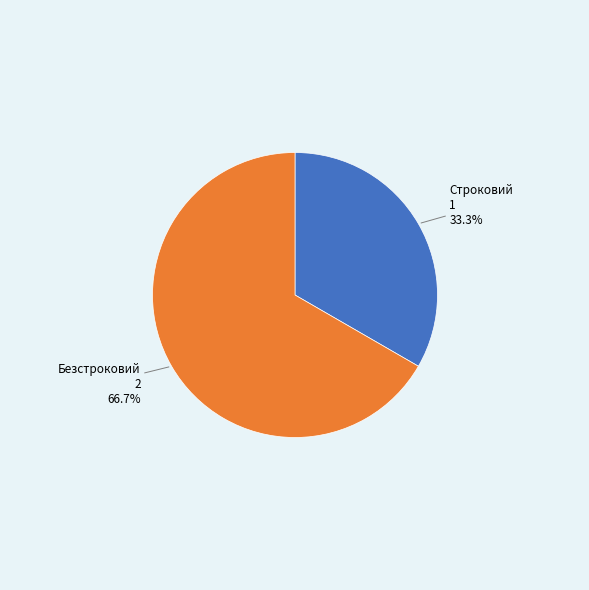

What is the ratio of the value at Строковий to the value at Безстроковий?

0.5